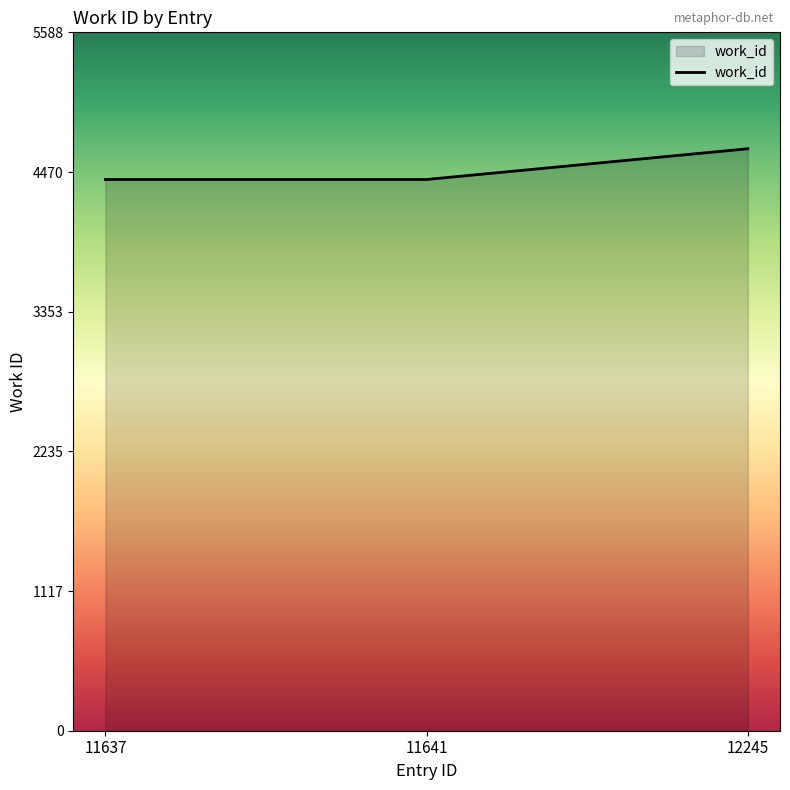

Count the values in the range 4411 to 4657.

3